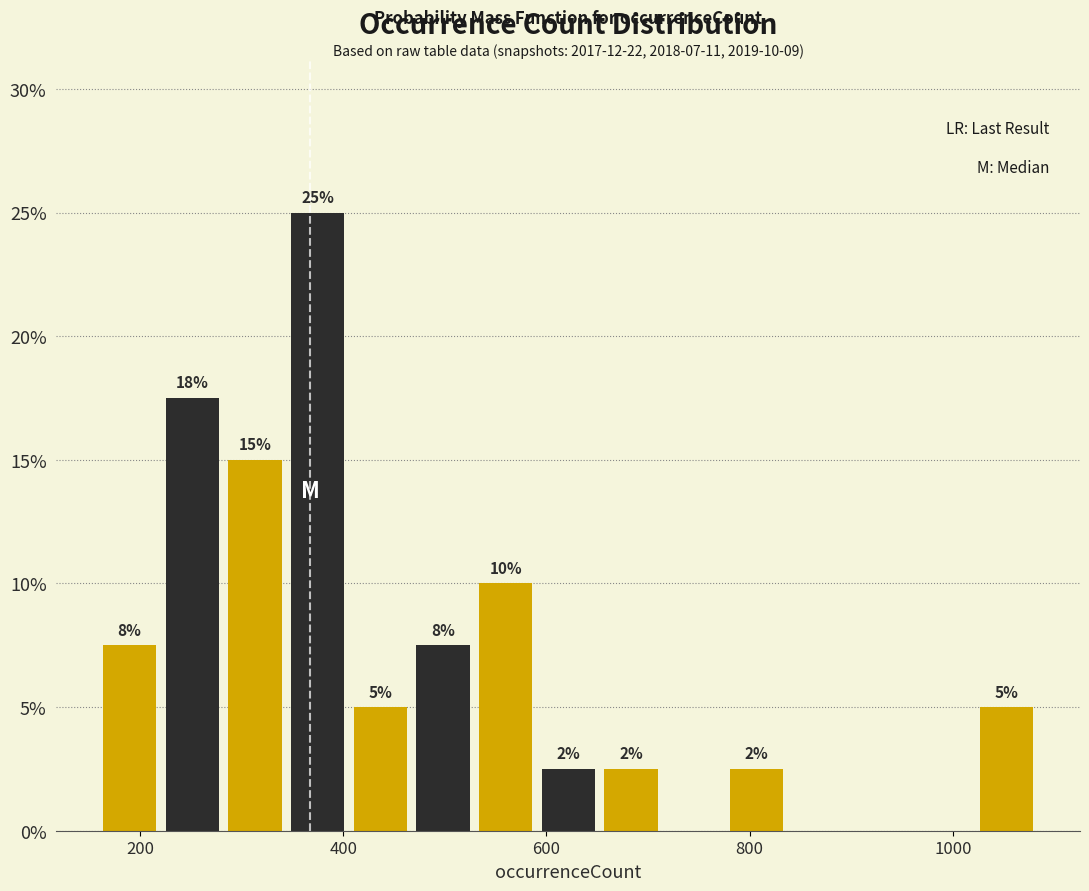

Around what value on the x-axis is the tallest bar? Give the approximate position of its centre, as read against the axis.

380